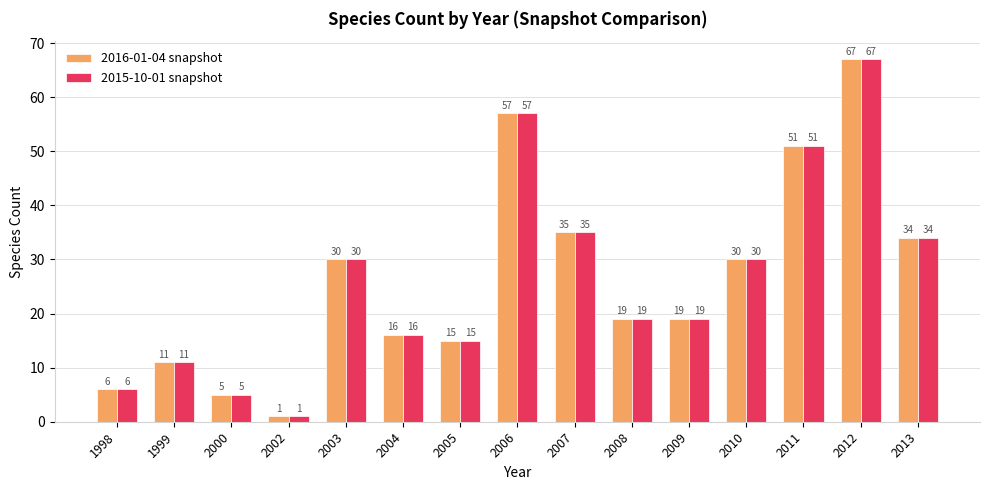

What is the value of the 2015-10-01 snapshot bar at the 4th from the left?

1